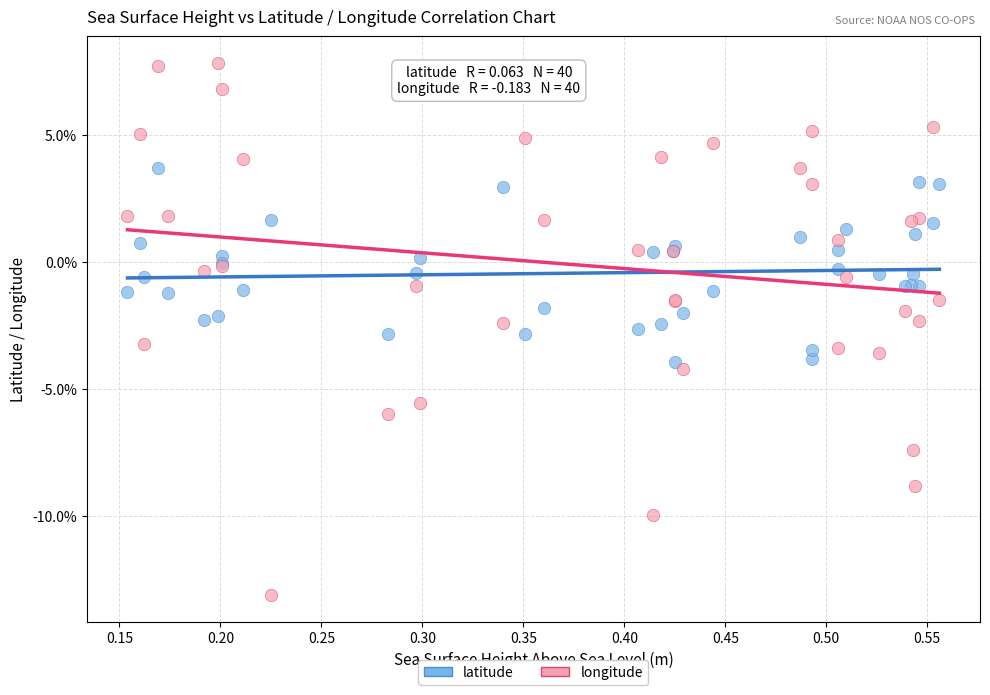

Which series has the largest Y range (max minus min)?

longitude